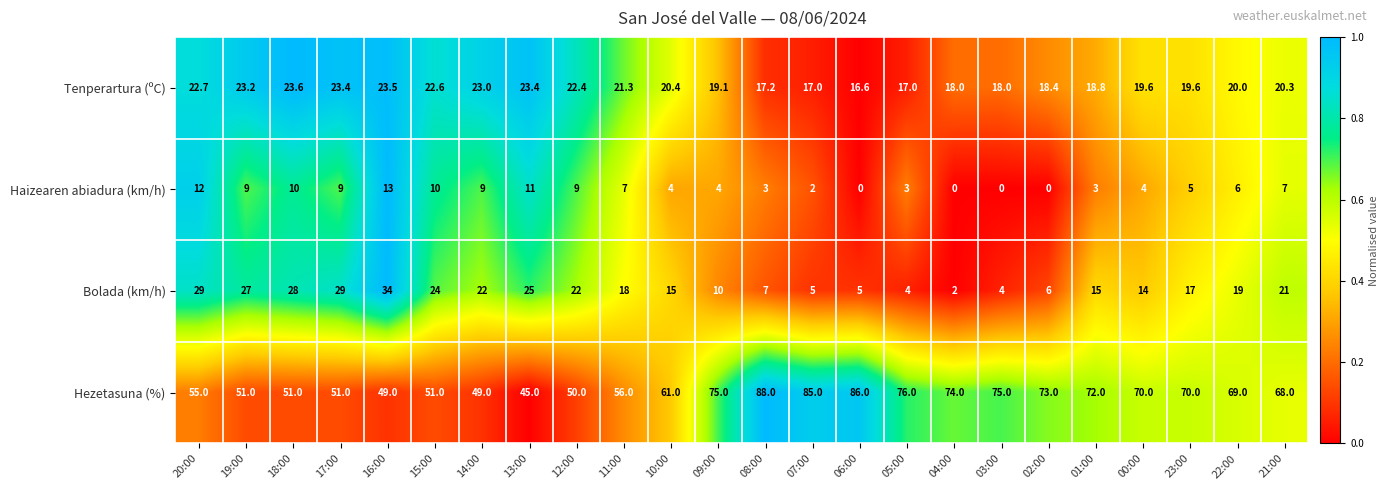

What is the spread (max minus min) of values at 14:00?

40.0